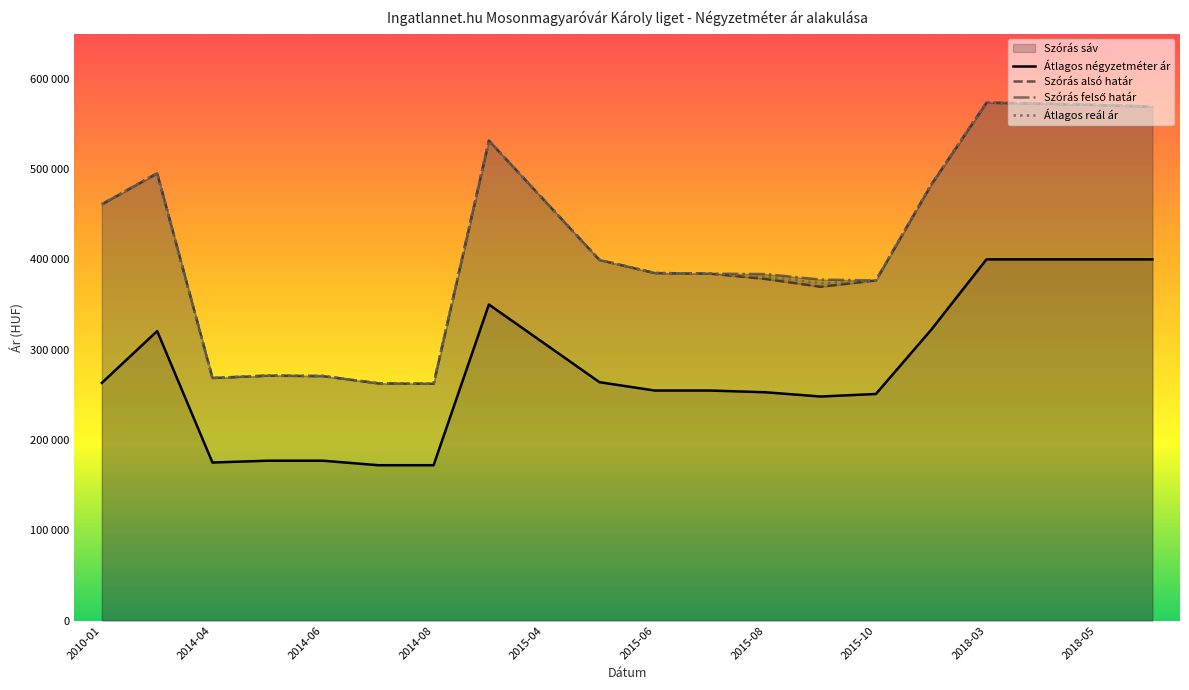

What is the minimum value shown in the chart?

172000